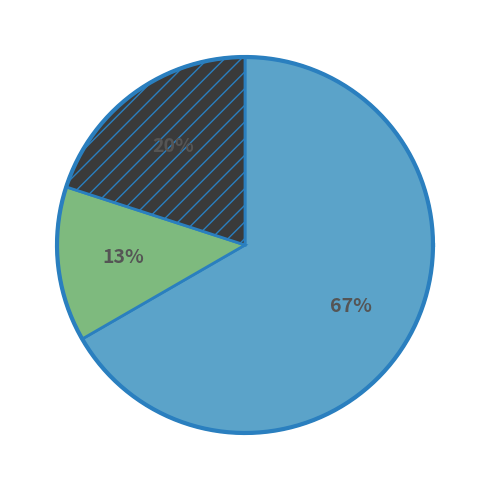

How many segments does this pie chart have?

3